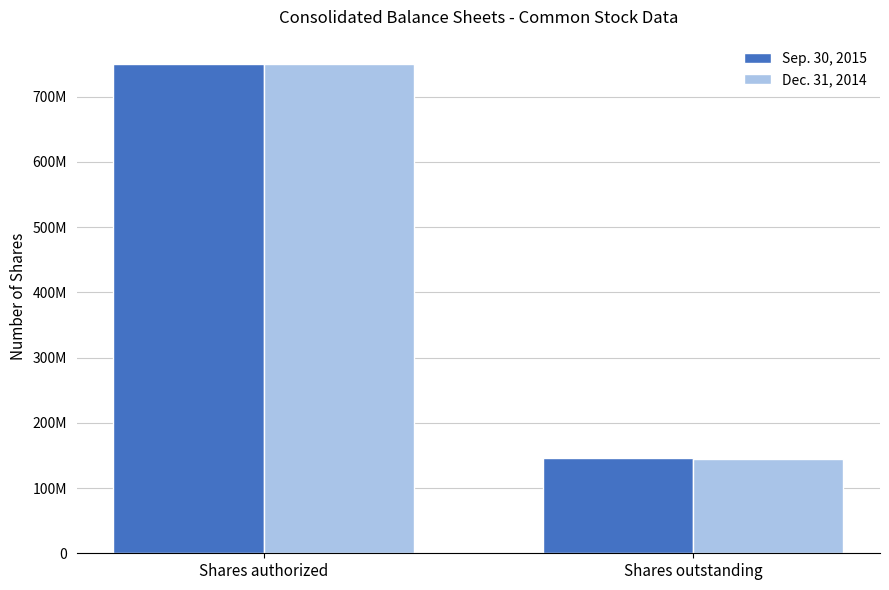

What is the smallest value displayed?

144869101